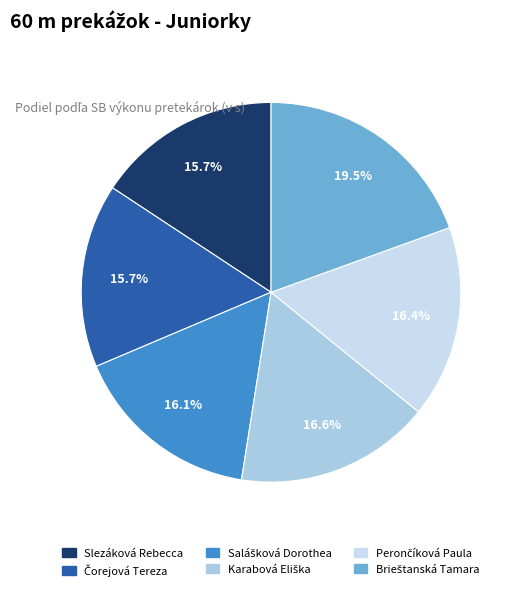

How many slices are in this pie chart?

6